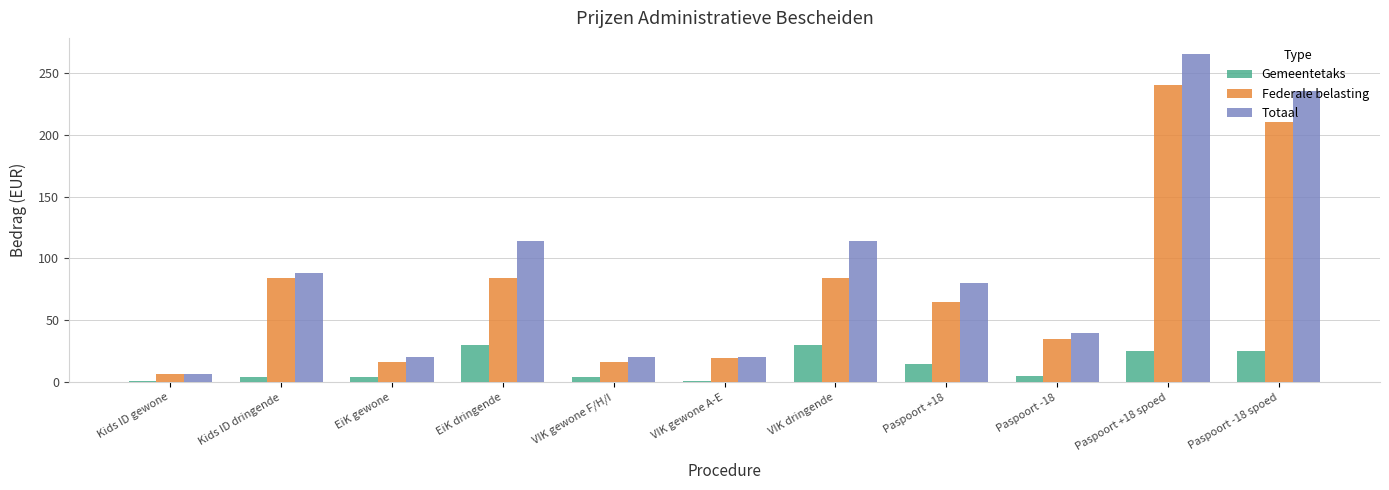

At which category is the sum across all series the highest?

Paspoort +18 spoed